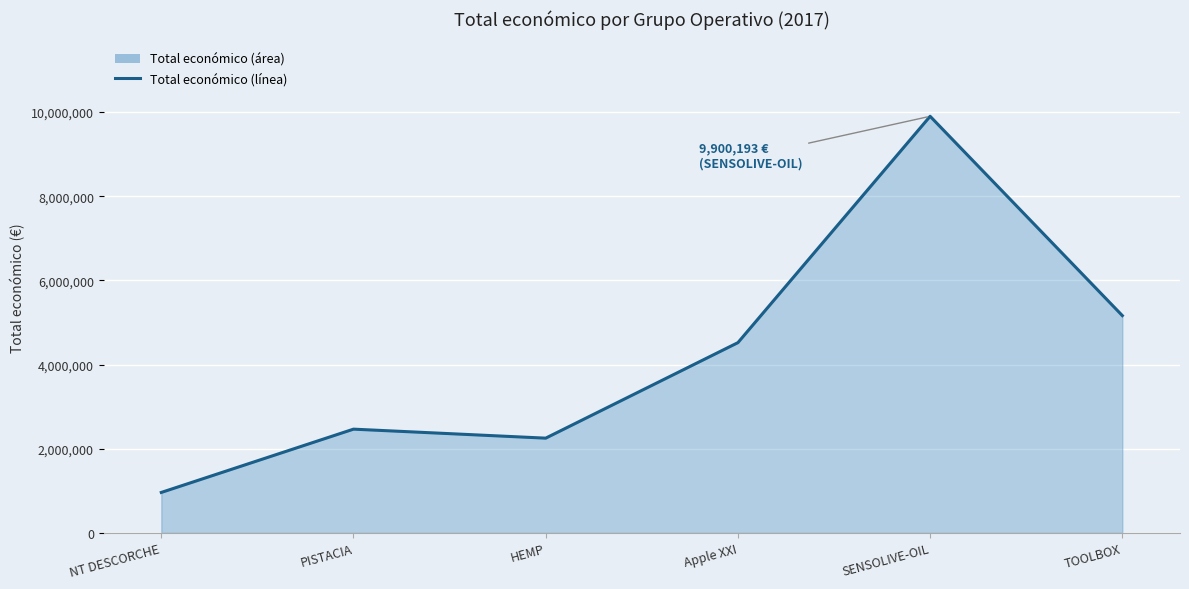

Between HEMP and NT DESCORCHE, which is larger?

HEMP